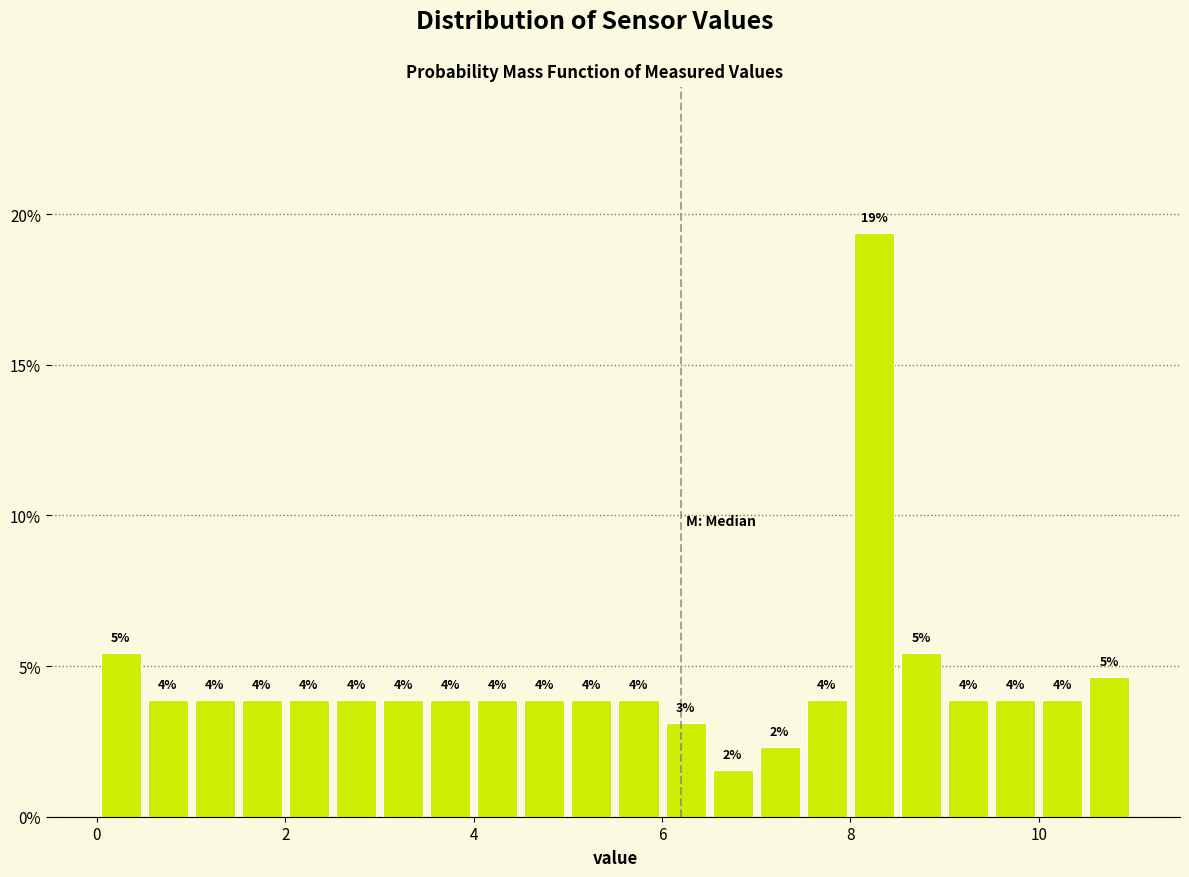

Read against the x-axis, roughly where is the centre of the tallest bar?

8.2